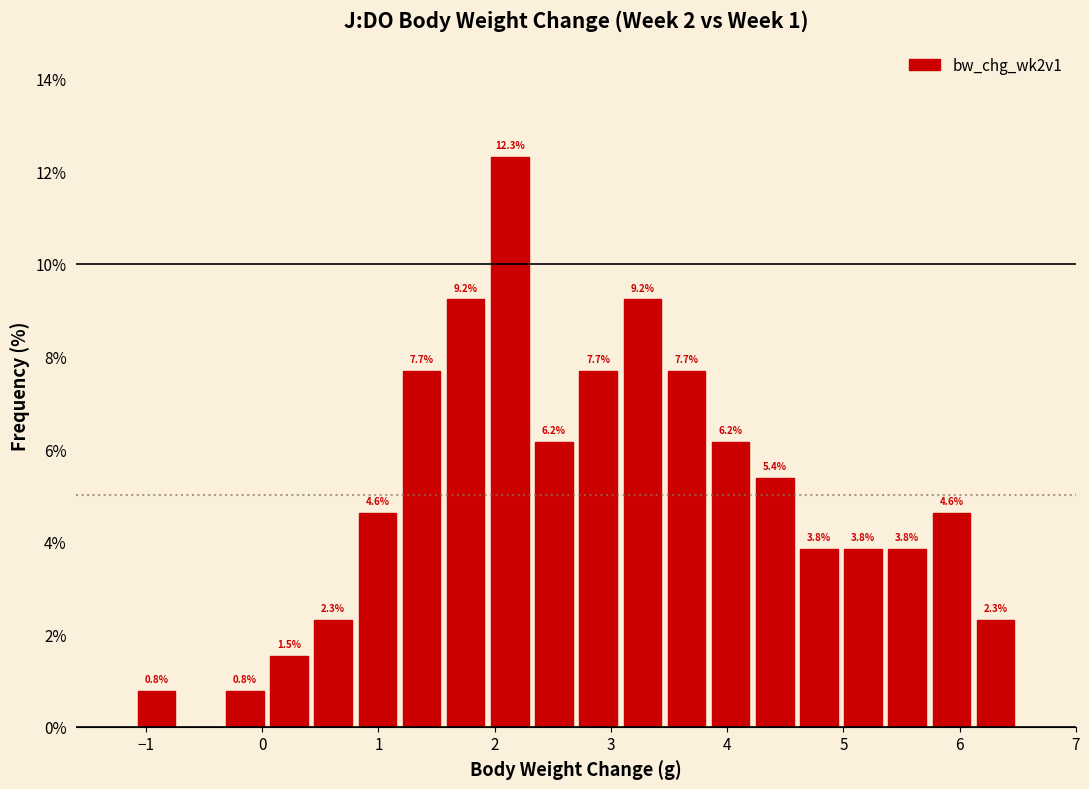

Read against the x-axis, roughly where is the centre of the tallest bar?

2.1